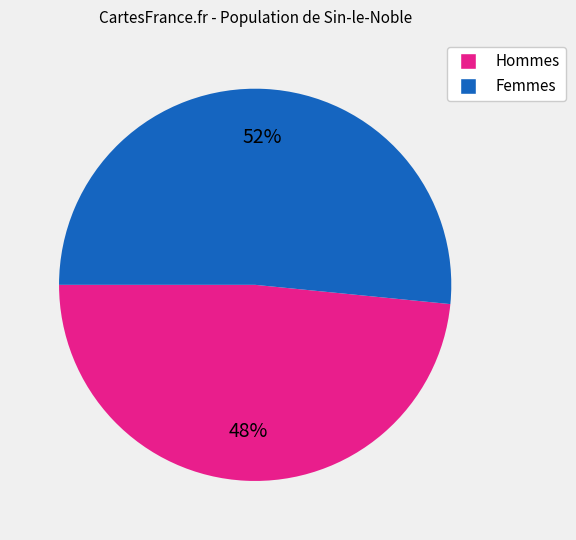

Is there a majority slice in this chart?

Yes